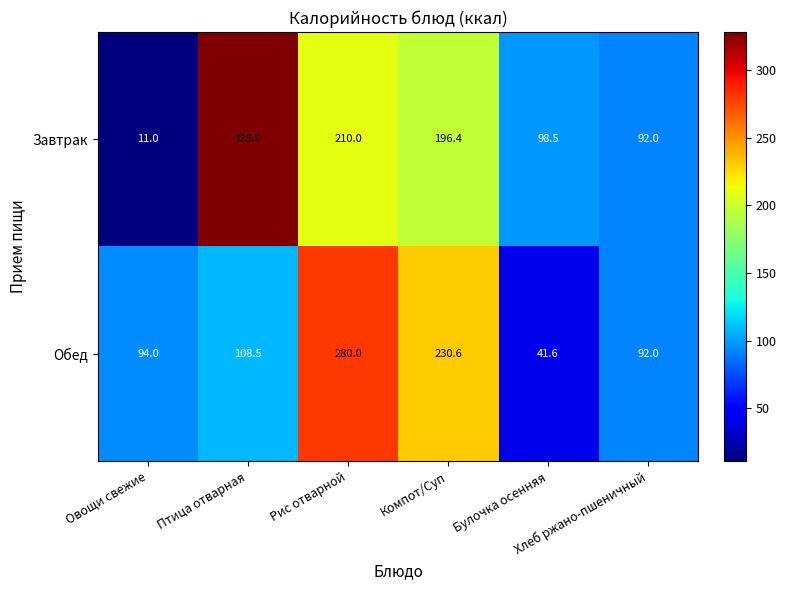

What is the maximum value shown in the chart?

328.0